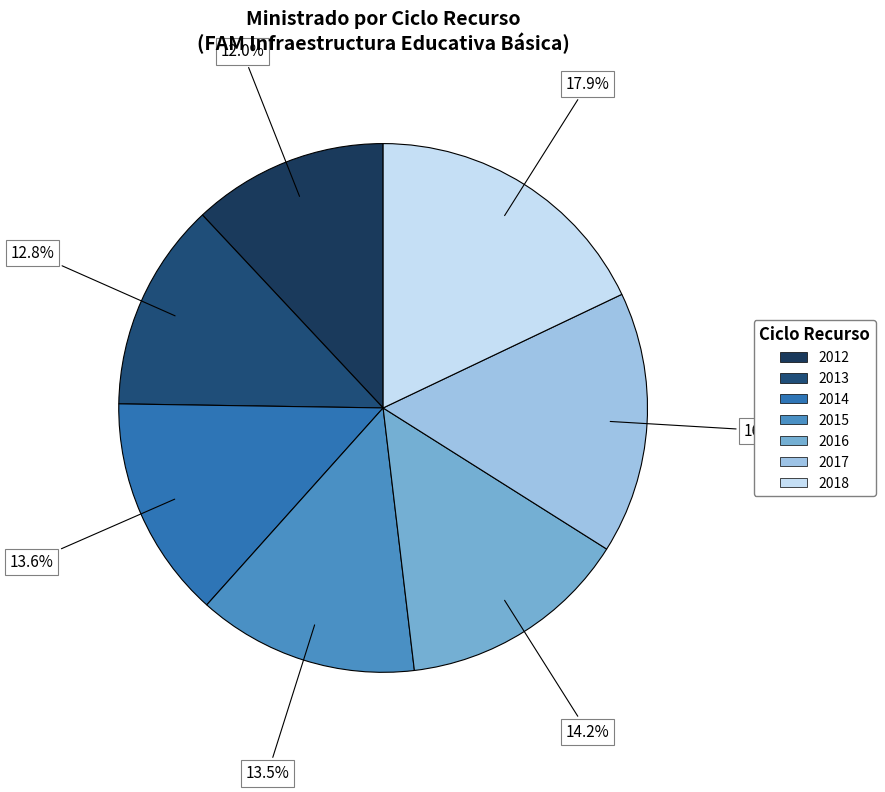

To the nearest percent, what is the difference between the 2015 and 2018 slice percentages?

4%